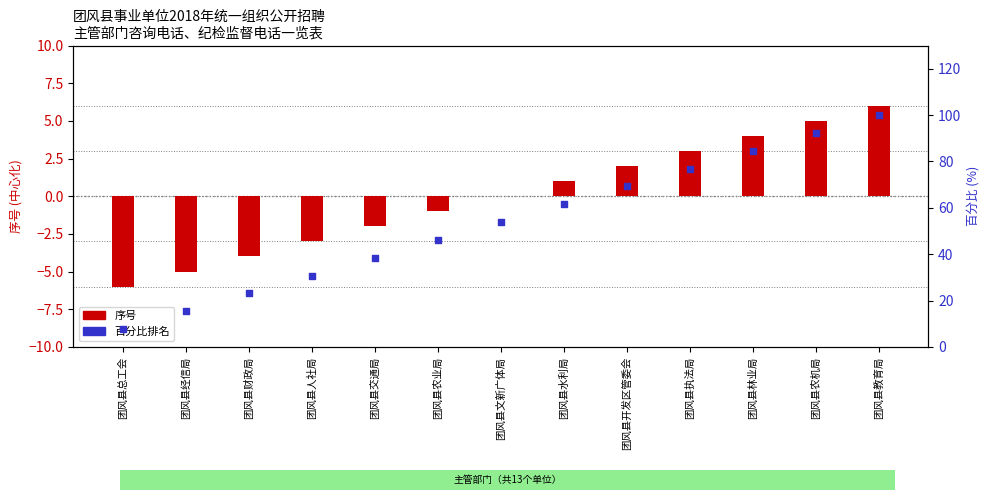

What is the total value across all series at 团风县文新广体局?

53.9